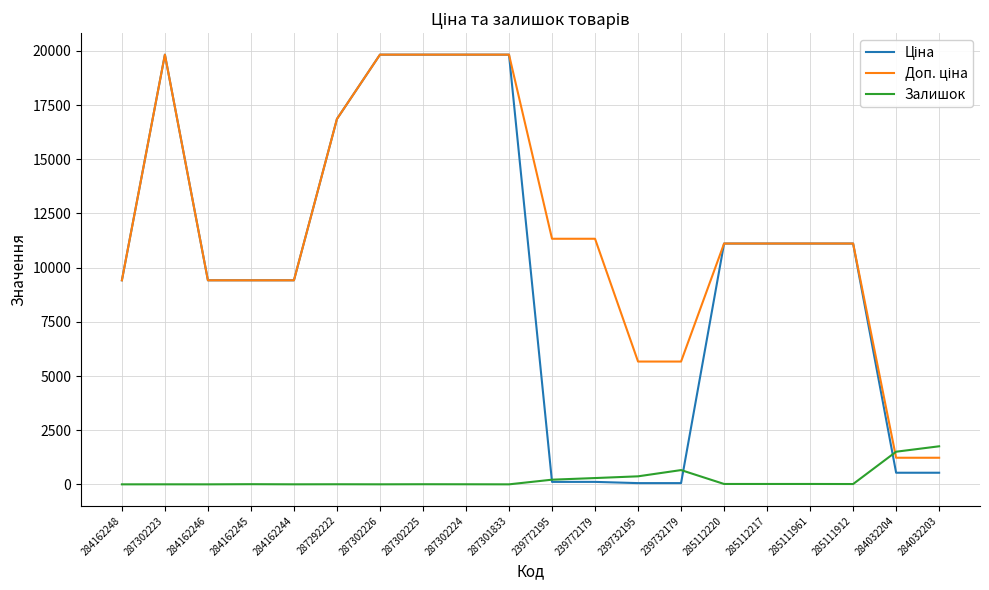

What is the maximum value shown in the chart?

19831.1